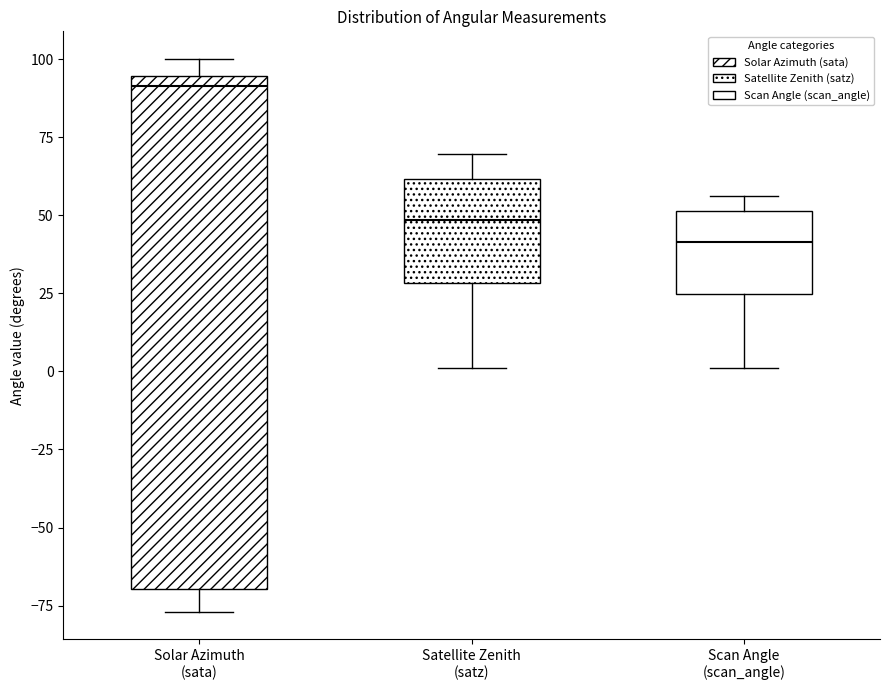

Where is the lower edge of the box for Scan Angle (scan_angle) on the y-axis? The values are not printed on the chart, so give them approximately, as read against the axis.

25